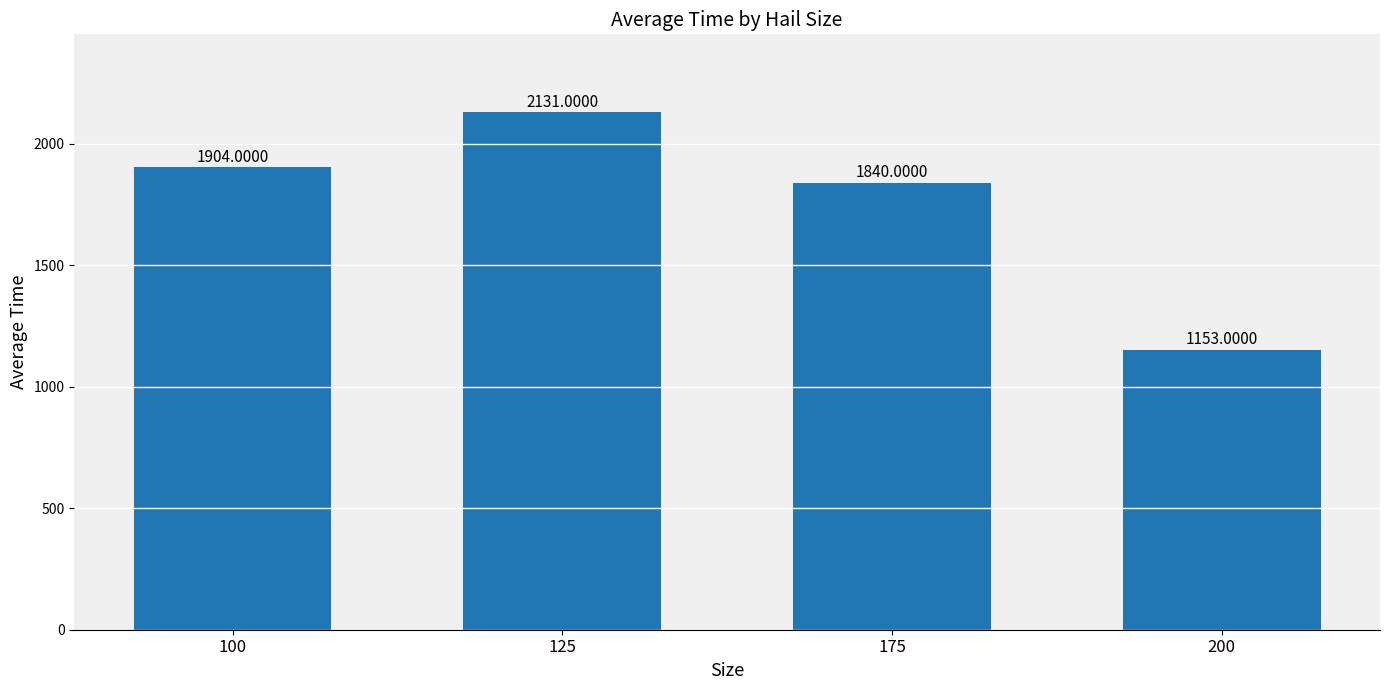

What is the value of the 3rd bar from the left?

1840